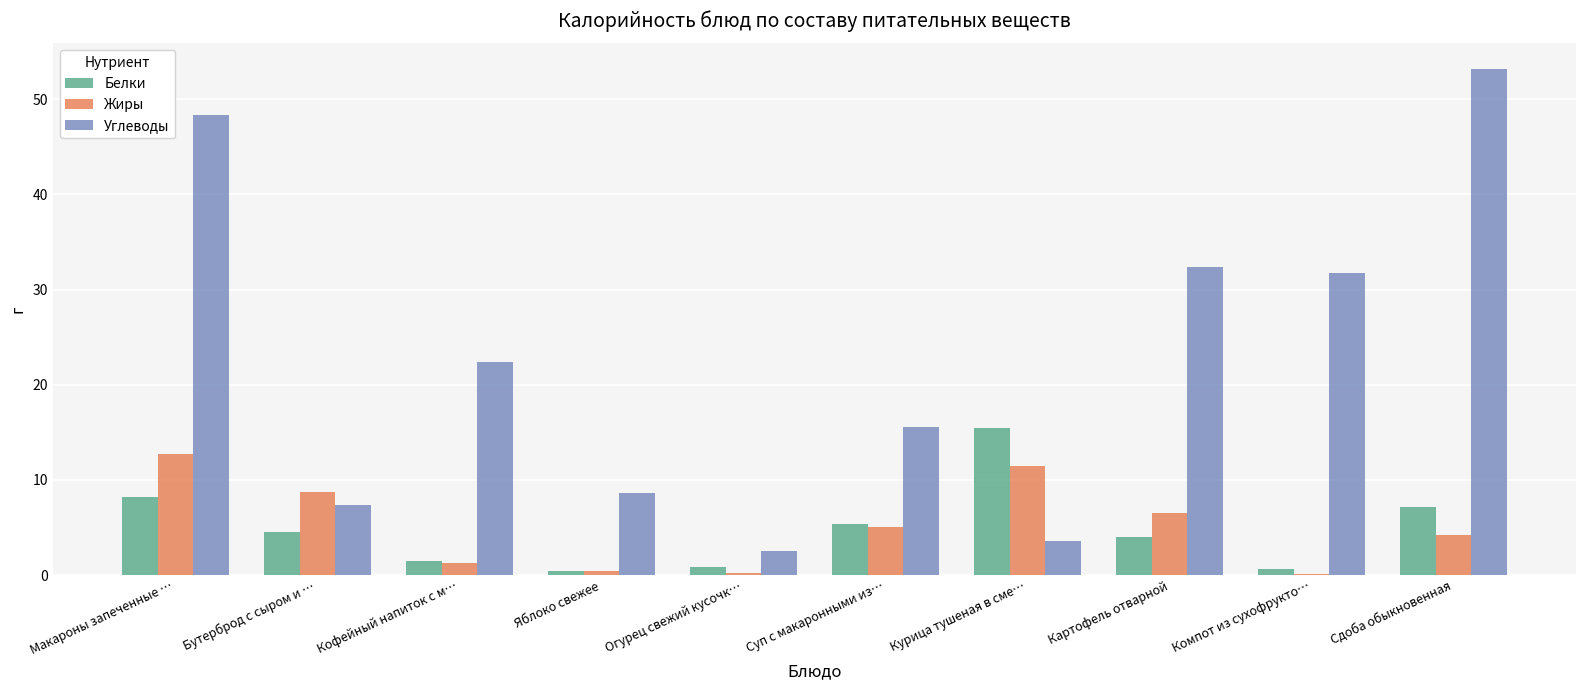

Does the chart contain stacked bars?

No